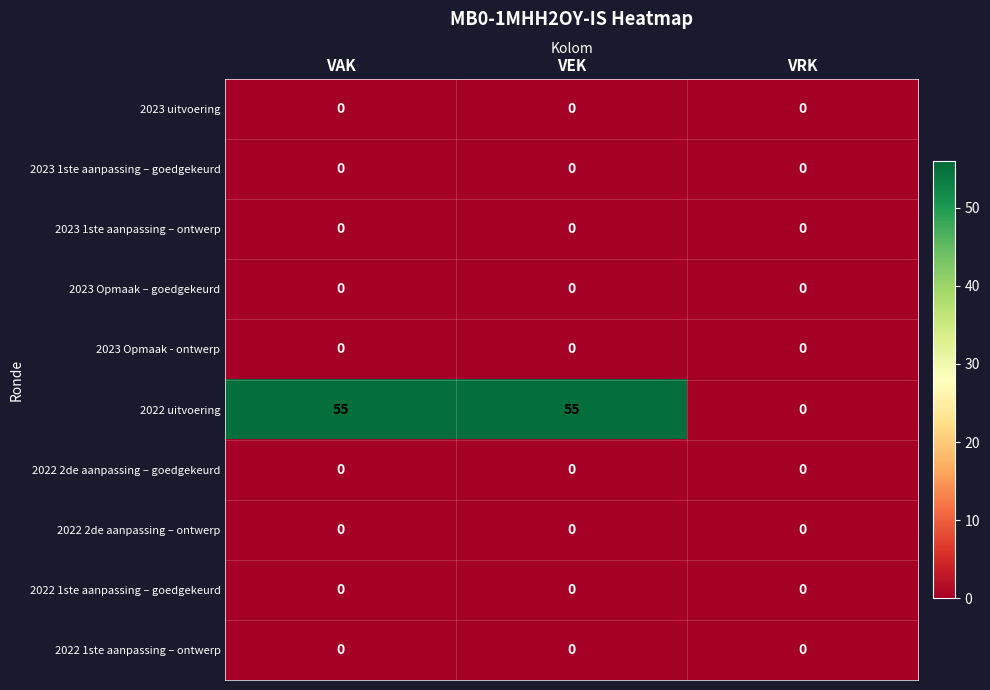

Reading left to right, extract all data points from this chart.

2023 uitvoering: 0	0	0
2023 1ste aanpassing – goedgekeurd: 0	0	0
2023 1ste aanpassing – ontwerp: 0	0	0
2023 Opmaak – goedgekeurd: 0	0	0
2023 Opmaak - ontwerp: 0	0	0
2022 uitvoering: 55	55	0
2022 2de aanpassing – goedgekeurd: 0	0	0
2022 2de aanpassing – ontwerp: 0	0	0
2022 1ste aanpassing – goedgekeurd: 0	0	0
2022 1ste aanpassing – ontwerp: 0	0	0